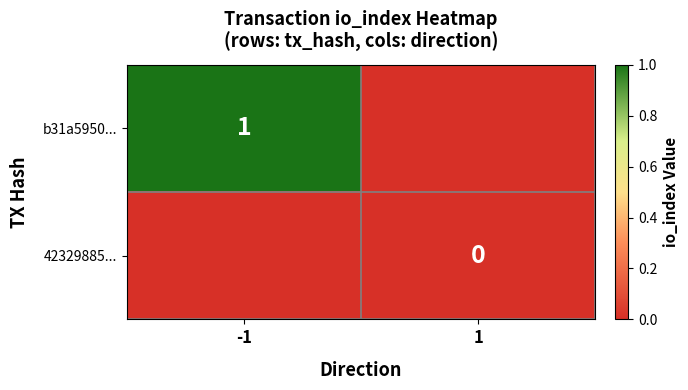

Is it true that b31a5950... equals 1 at -1?

True